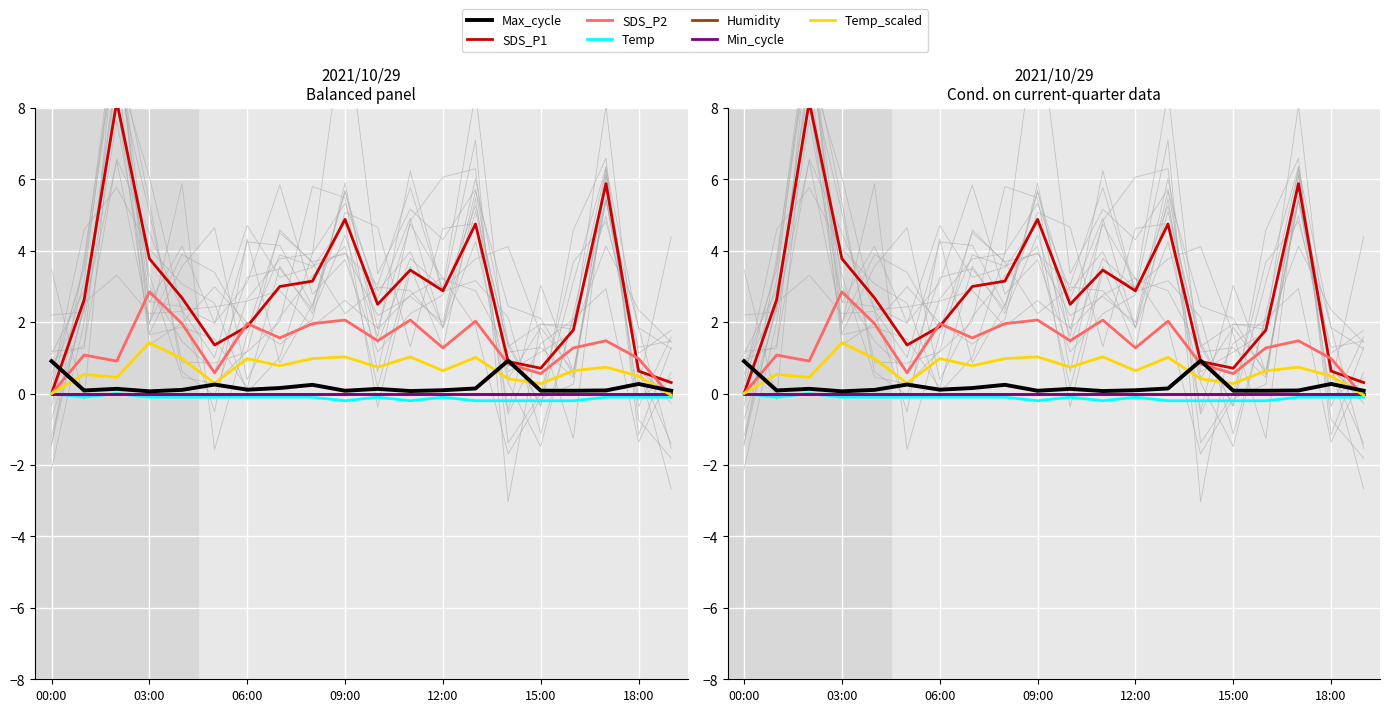

Which series ends up on top after the final intersection of SDS_P2 and Max_cycle?

Max_cycle